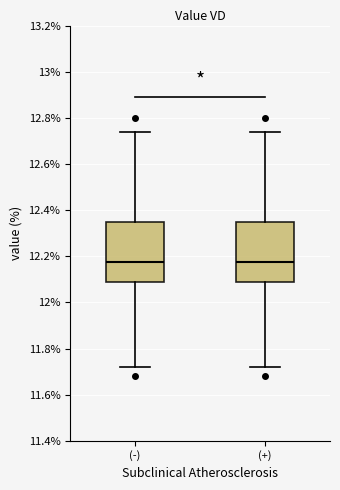

Reading left to right, transcribe this box plot: for each box, give where its median line is, the range the box spans, and where its two whiskers end, as read against the y-axis. The values are not printed on the chart, so give them approximately, as read against the axis.

(-): median 12.18, box 12.08 to 12.36, whiskers 11.72 to 12.74
(+): median 12.18, box 12.08 to 12.36, whiskers 11.72 to 12.74